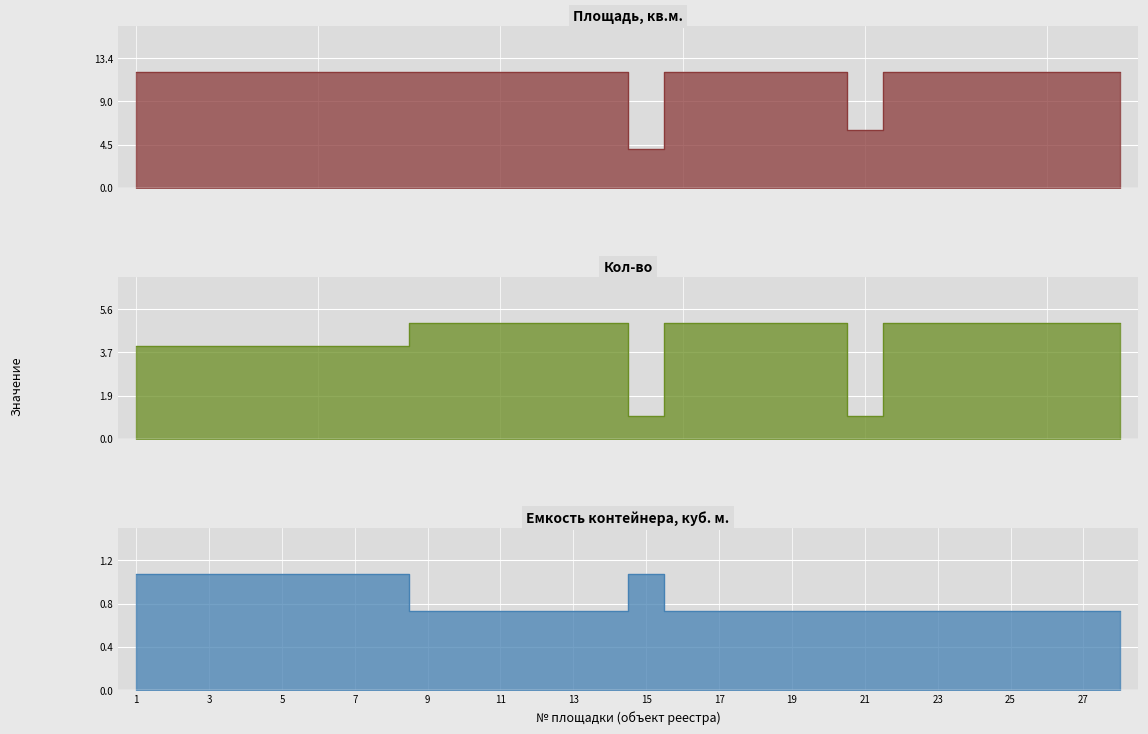

True or false: Кол-во and Площадь, кв.м. intersect in this chart.

False